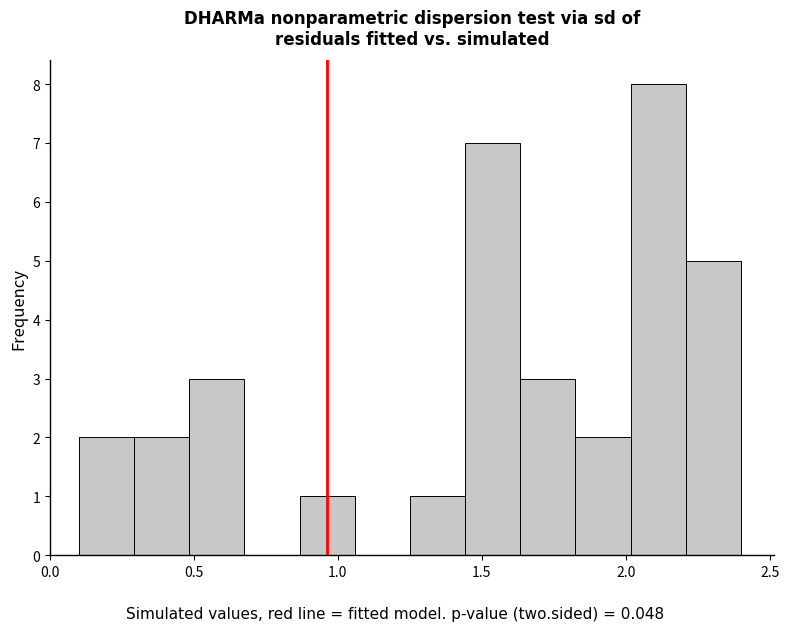

Around what value on the x-axis is the tallest bar? Give the approximate position of its centre, as read against the axis.

2.10